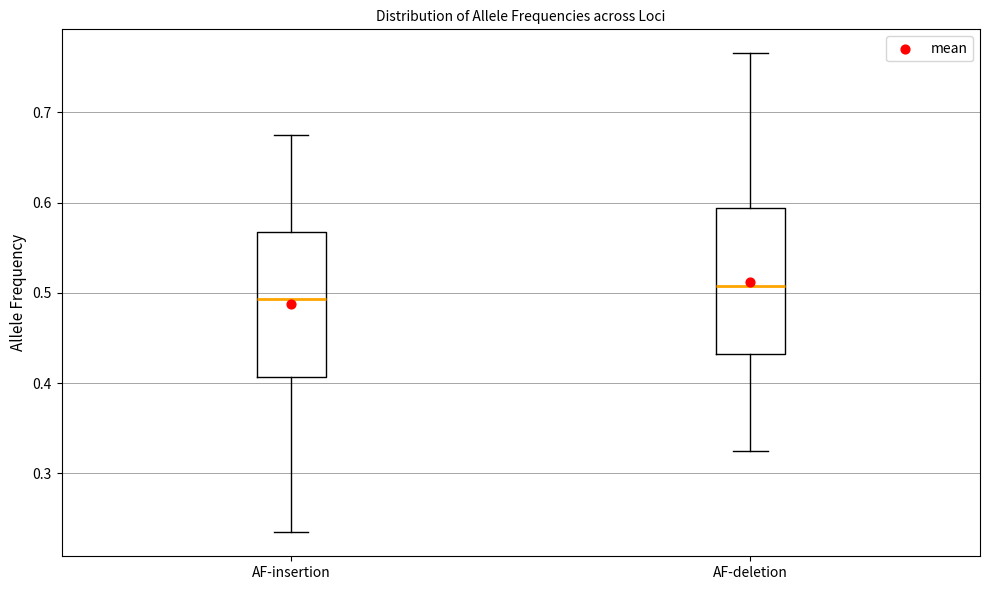

Reading left to right, transcribe this box plot: for each box, give where its median line is, the range the box spans, and where its two whiskers end, as read against the y-axis. The values are not printed on the chart, so give them approximately, as read against the axis.

AF-insertion: median 0.49, box 0.41 to 0.57, whiskers 0.23 to 0.68
AF-deletion: median 0.51, box 0.43 to 0.59, whiskers 0.32 to 0.77